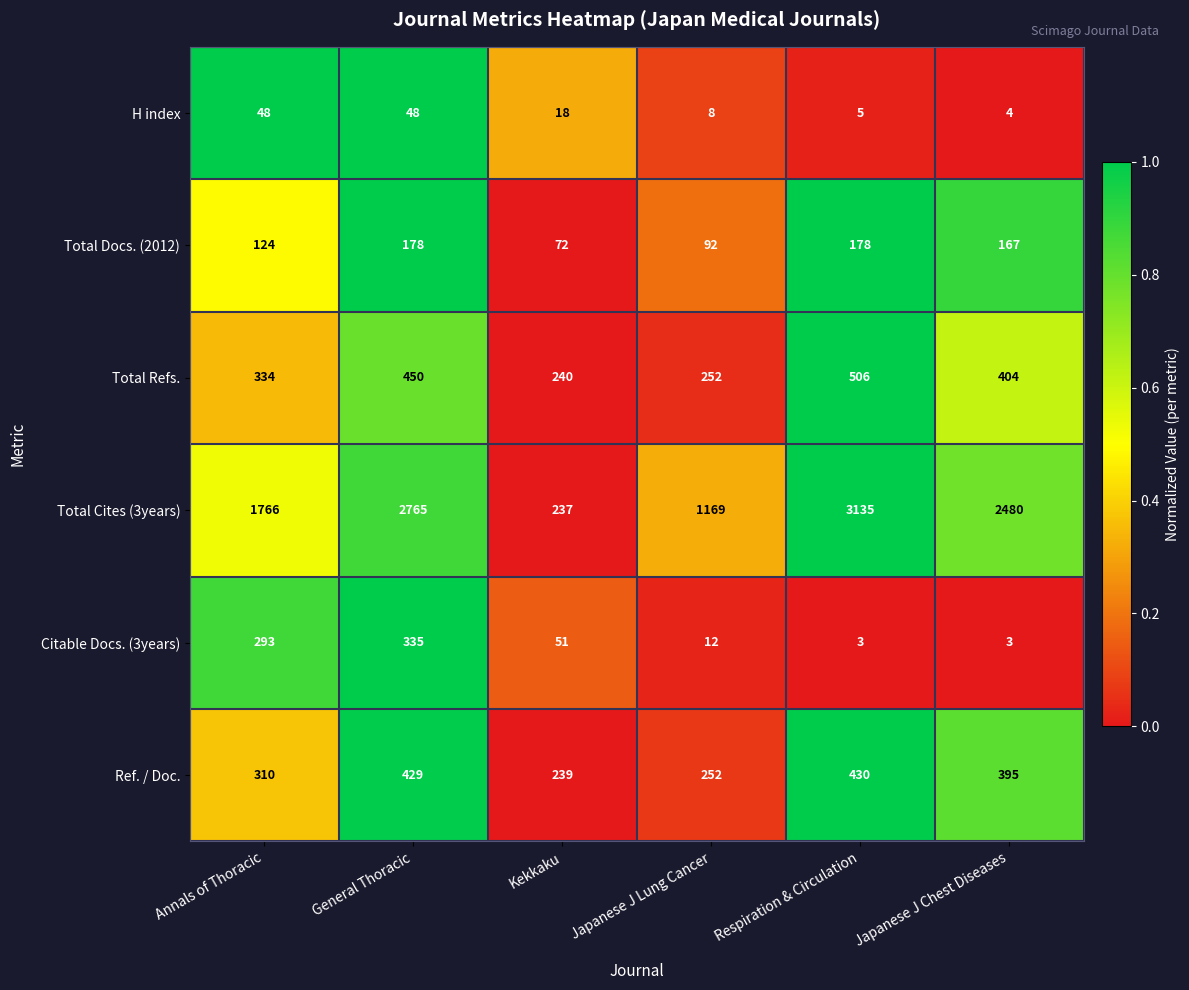

At which category is the sum across all series the highest?

Respiration & Circulation